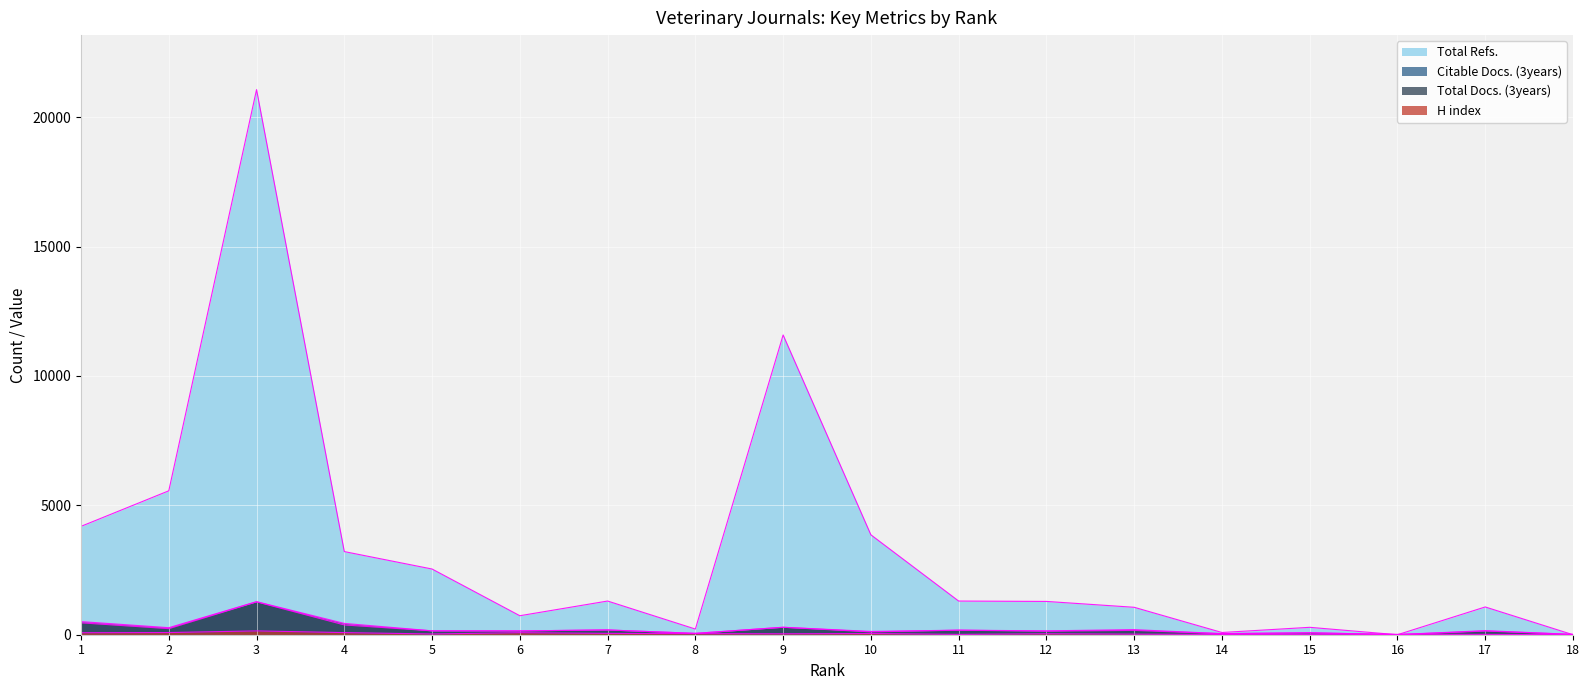

At which label does H index reach its peak?

3